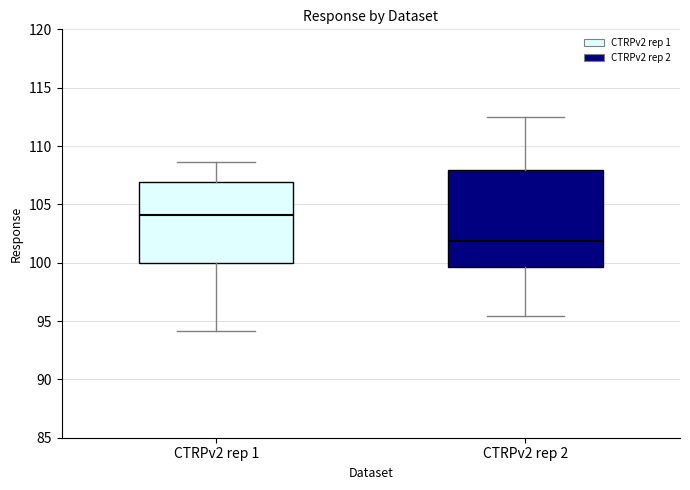

Where is the lower edge of the box for CTRPv2 rep 1 on the y-axis? The values are not printed on the chart, so give them approximately, as read against the axis.

100.0